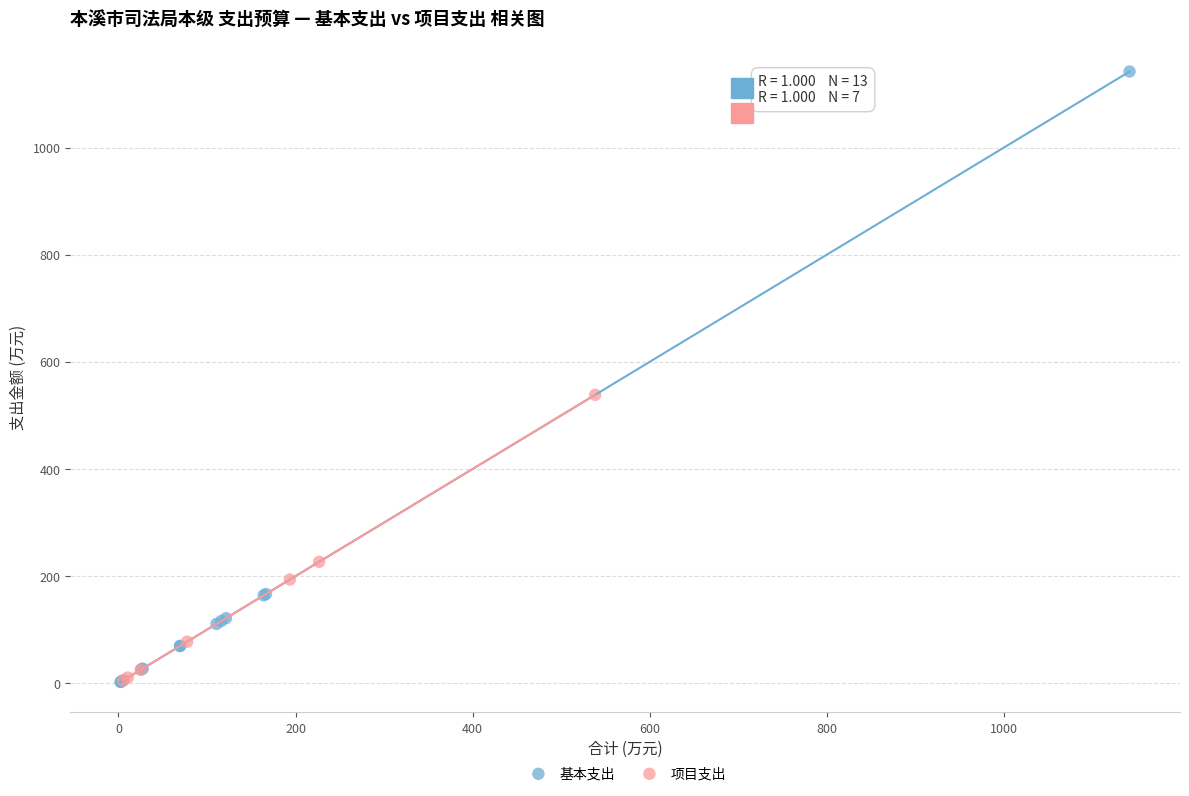

Which series contains the highest Y value?

基本支出